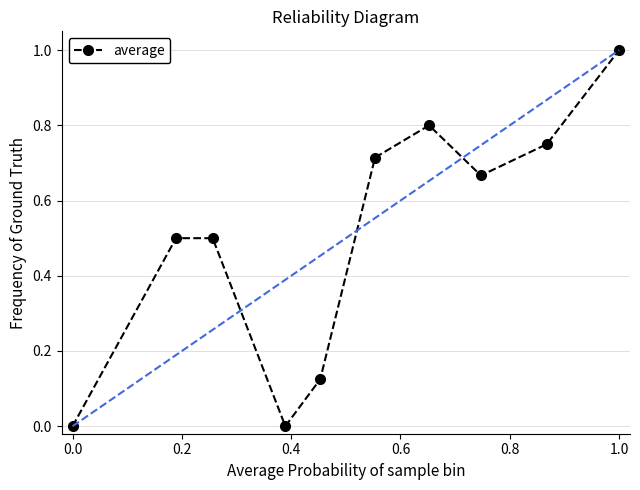

What is the difference between the maximum and minimum values?

1.0